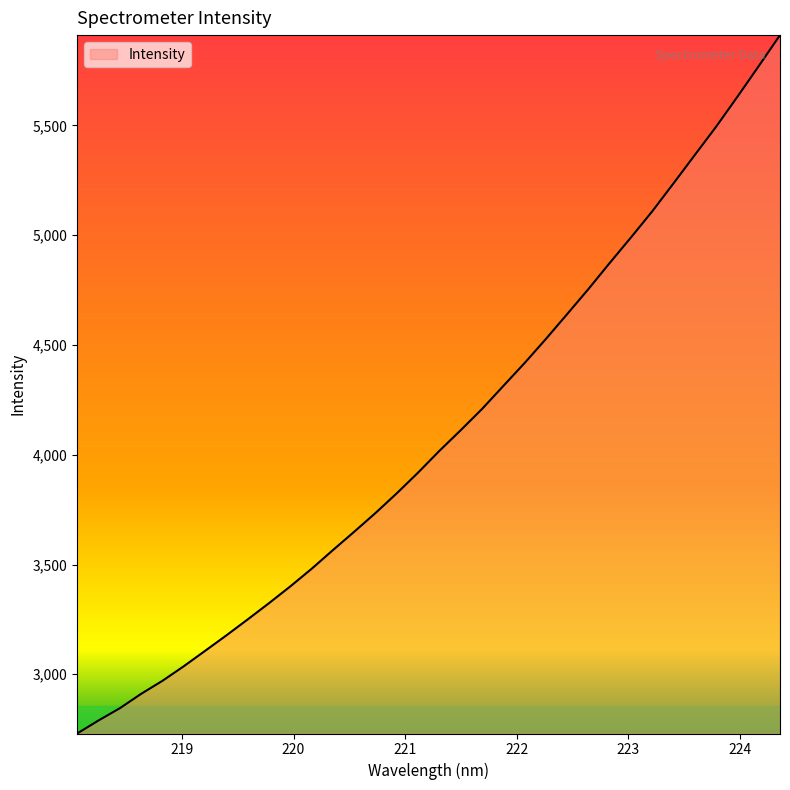

What is the maximum value shown in the chart?

5911.5